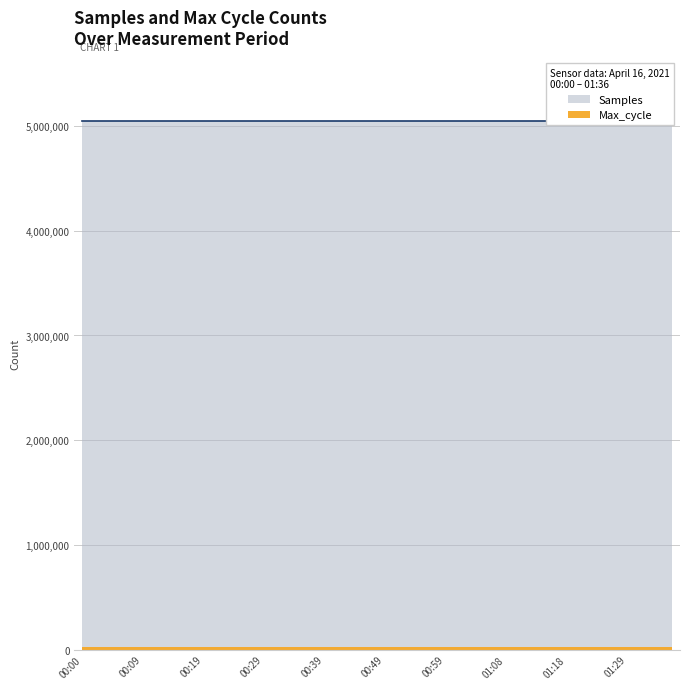

What position from the right is 00:29?

28